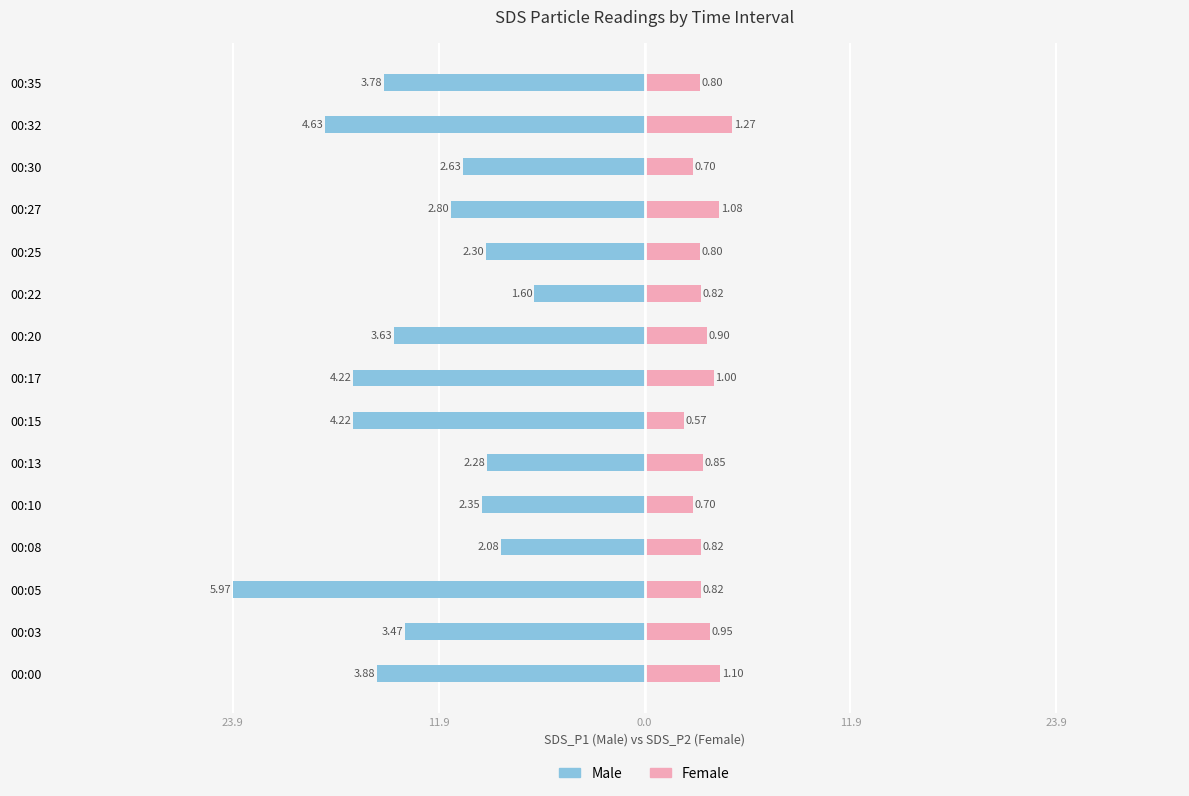

How many data points does each series have?

15